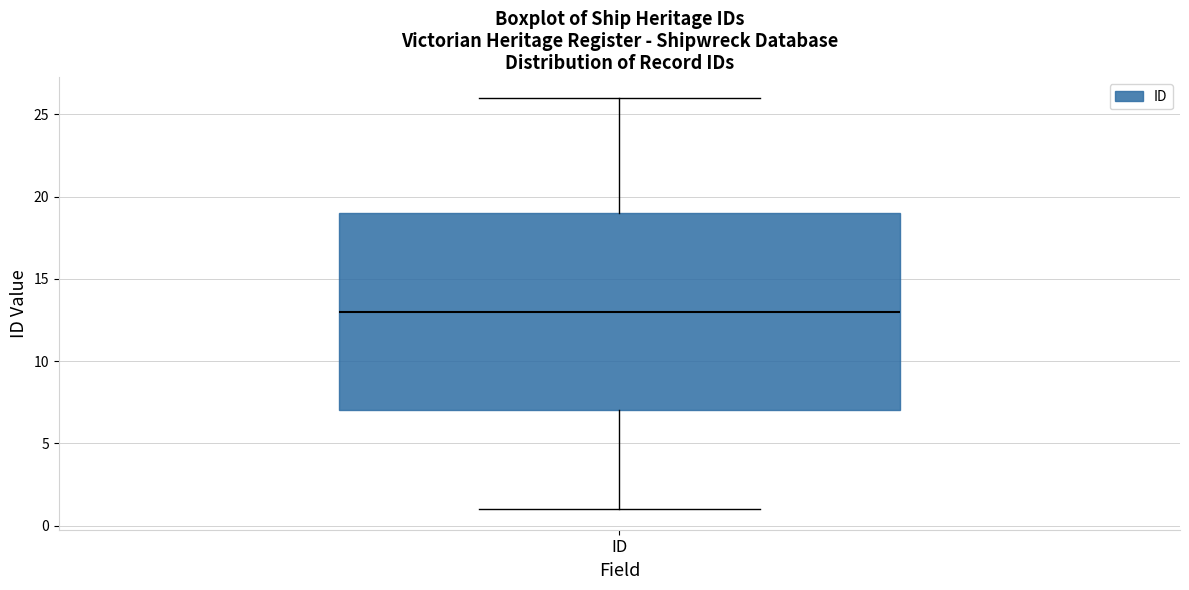

Transcribe this box plot: give where the median line is, the range the box spans, and where the two whiskers end, as read against the y-axis. The values are not printed on the chart, so give them approximately, as read against the axis.

median 13, box 7 to 19, whiskers 1 to 26